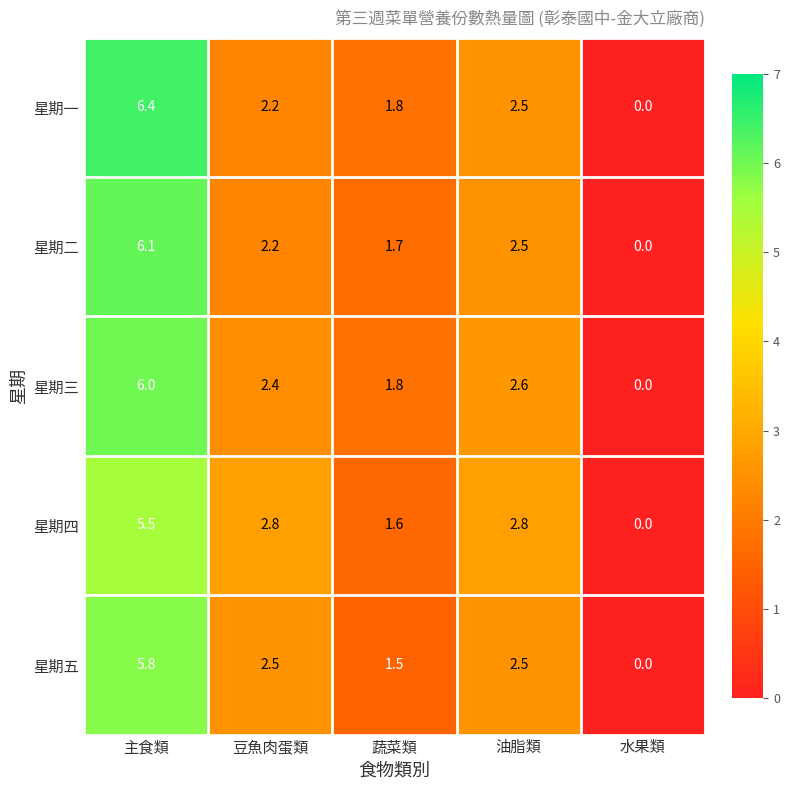

True or false: 星期三 has a value of 2.6 at 油脂類.

True